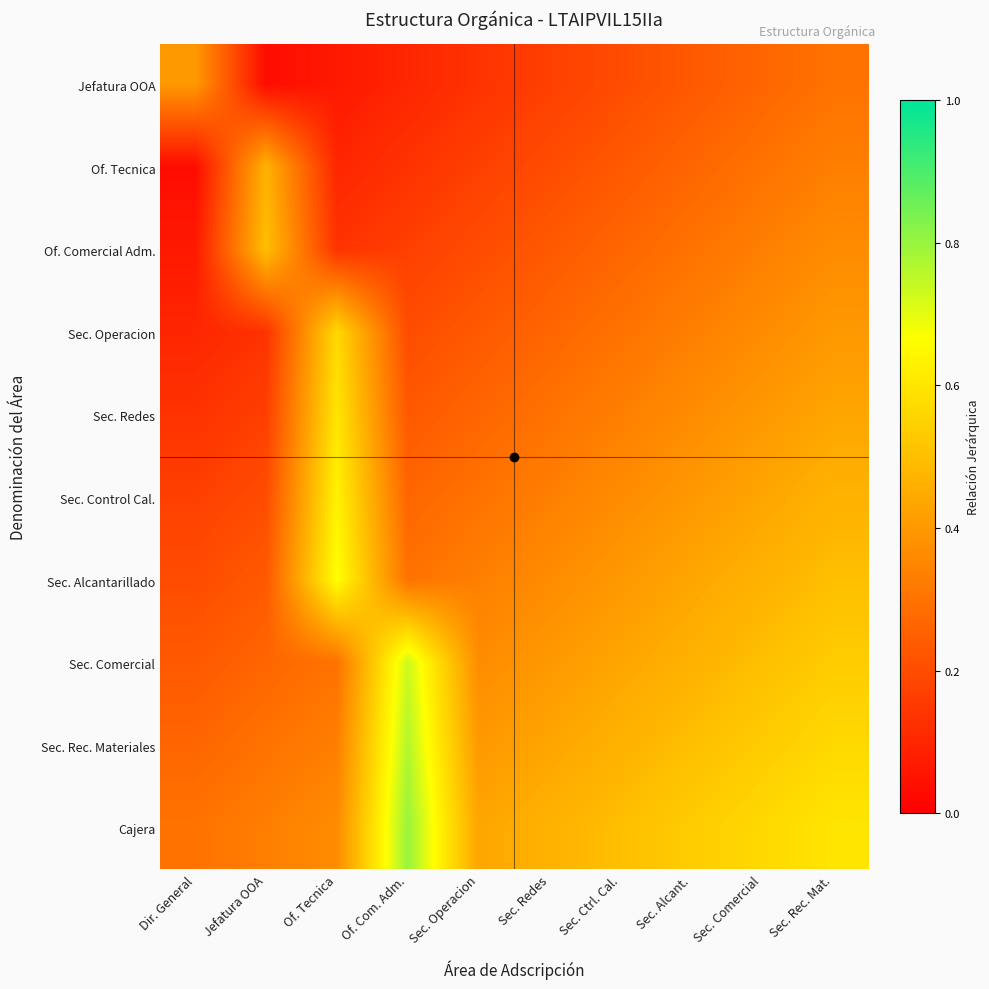

What is the spread (max minus min) of values at Sec. Operacion?

0.3